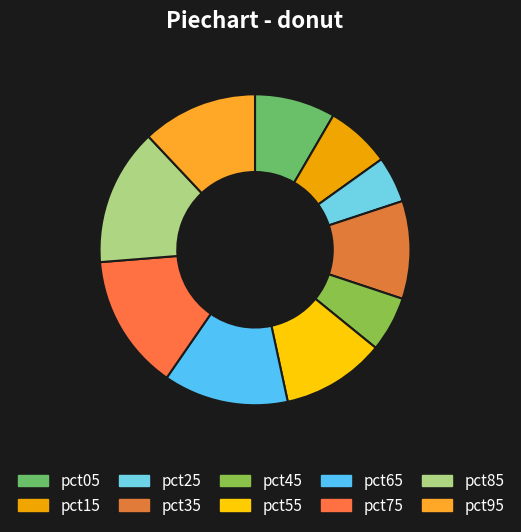

Count the number of slices in the pie.

10